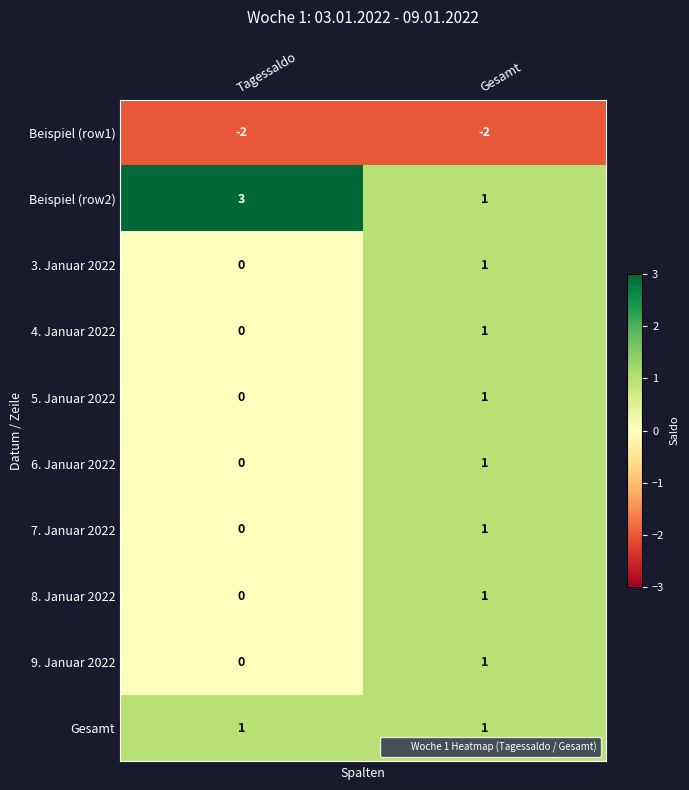

The 4. Januar 2022 series shows 1 at Gesamt. True or false?

True